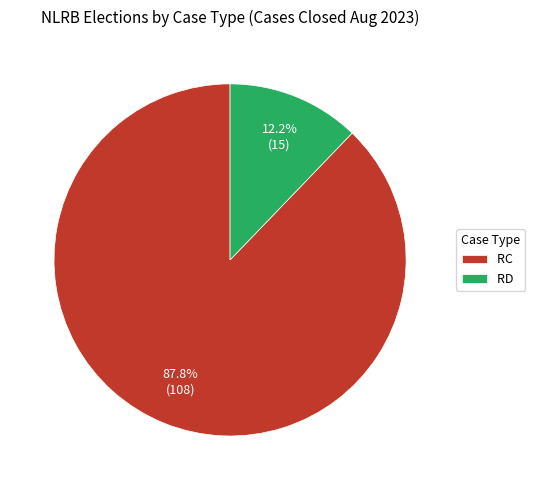

How much of the chart is everything except RD?

87.8%